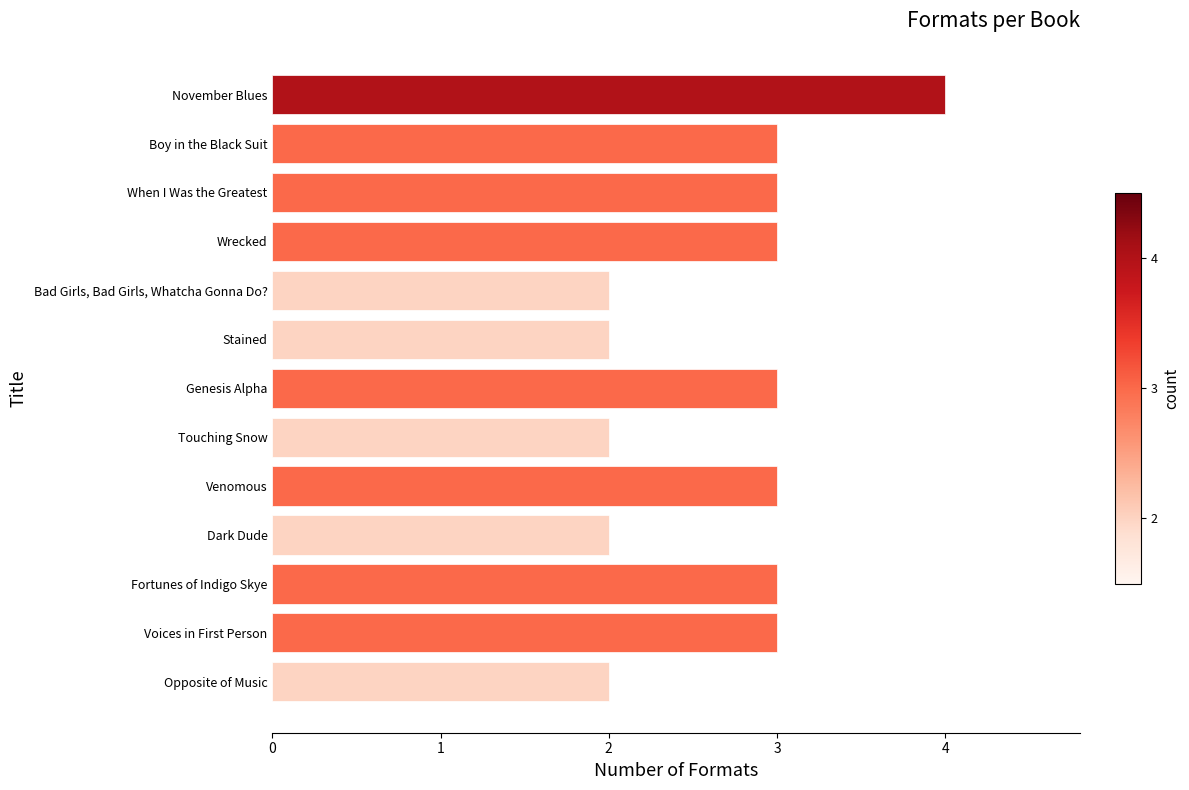

Does the chart contain any negative values?

No